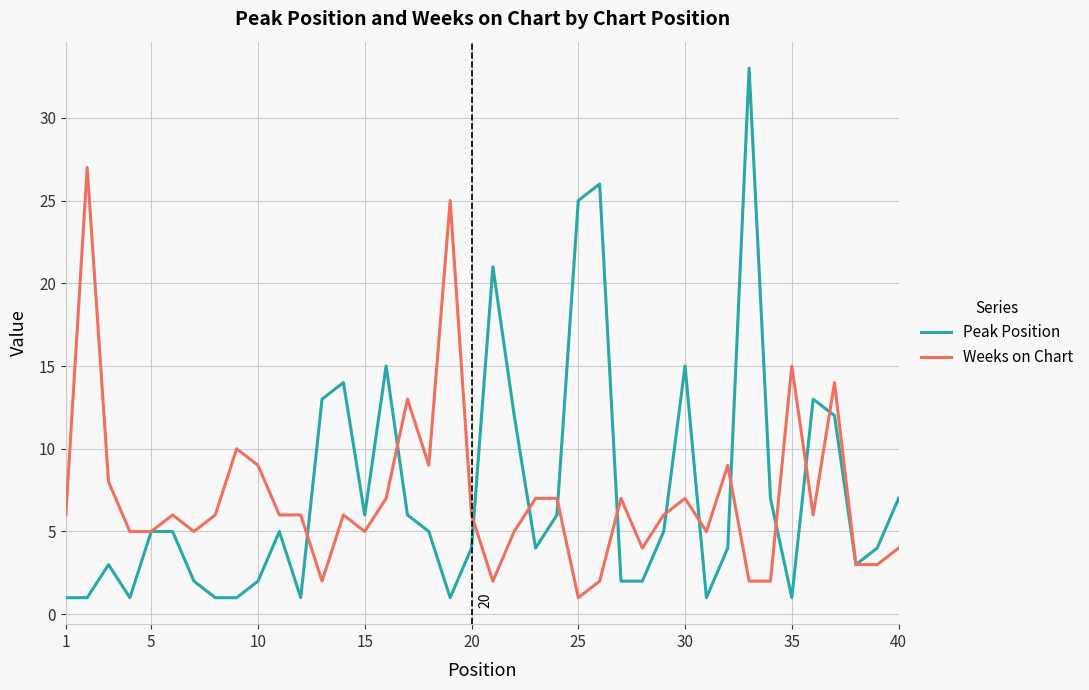

Which series has the widest spread of values?

Peak Position